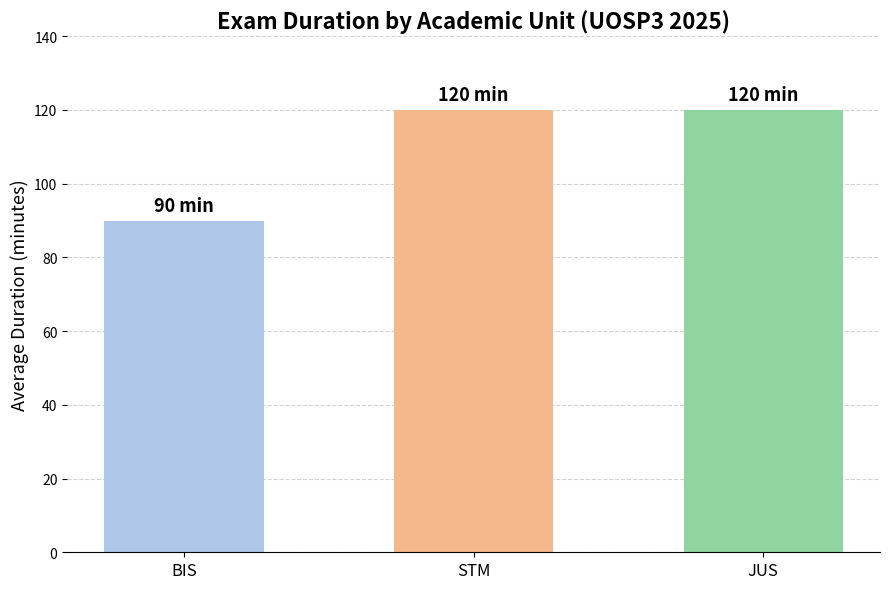

Is it true that the value at JUS is 51?

False